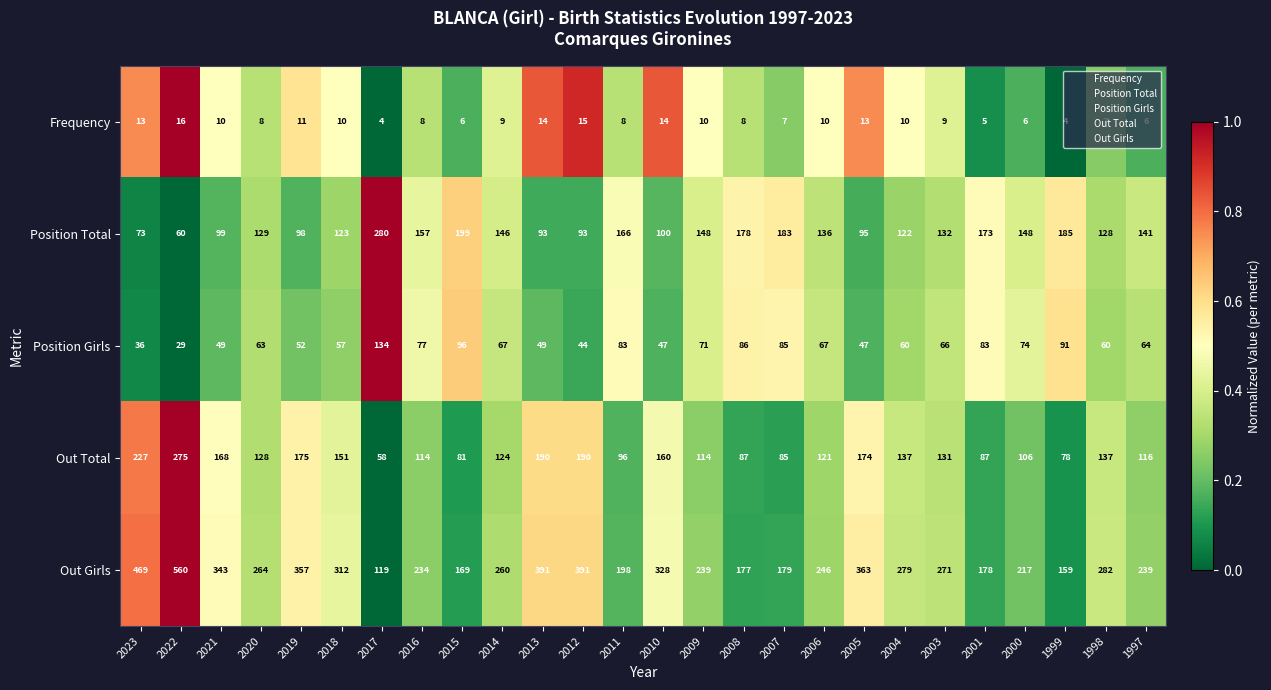

The value of Position Girls at 2010 is 80. True or false?

False